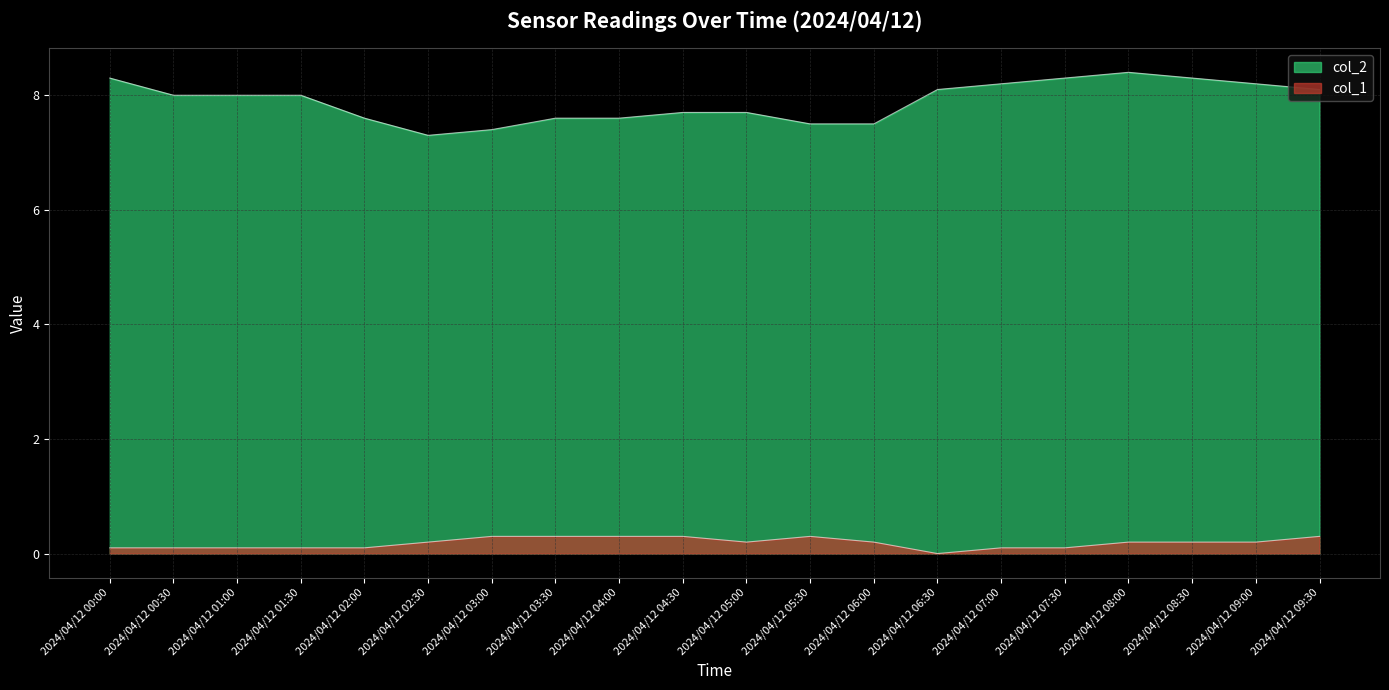

What is the sum of all col_1 values?

3.7